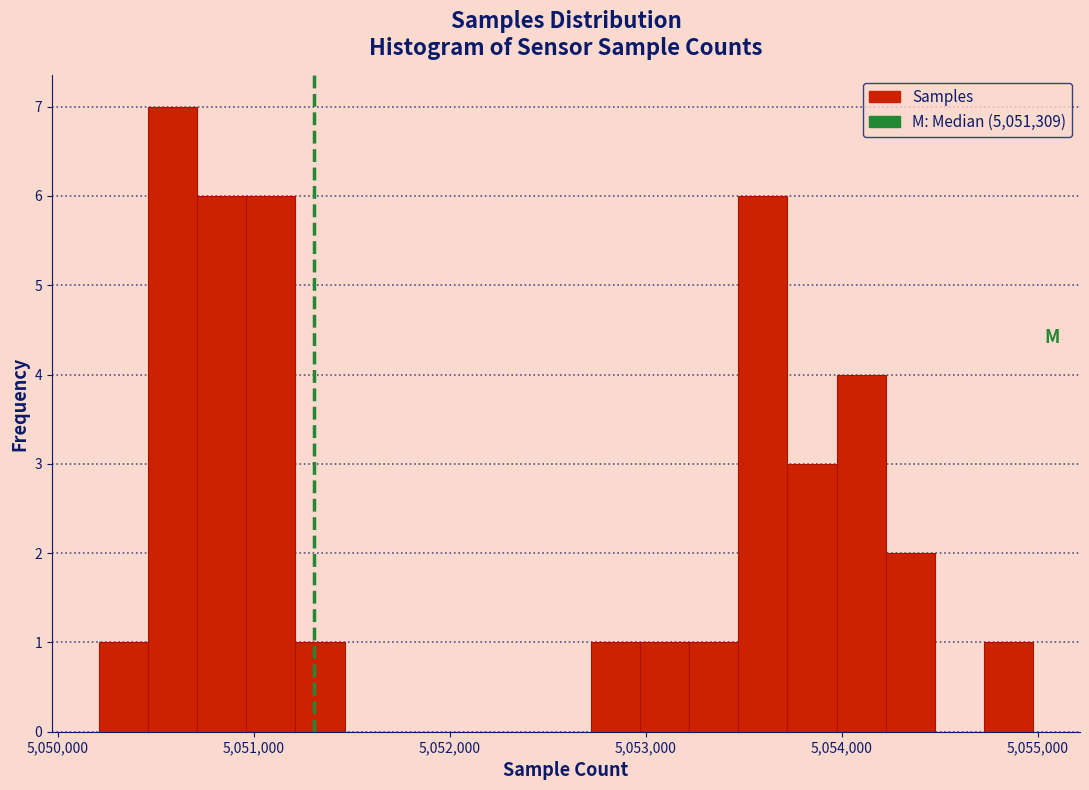

Read against the x-axis, roughly where is the centre of the tallest bar?

5050600